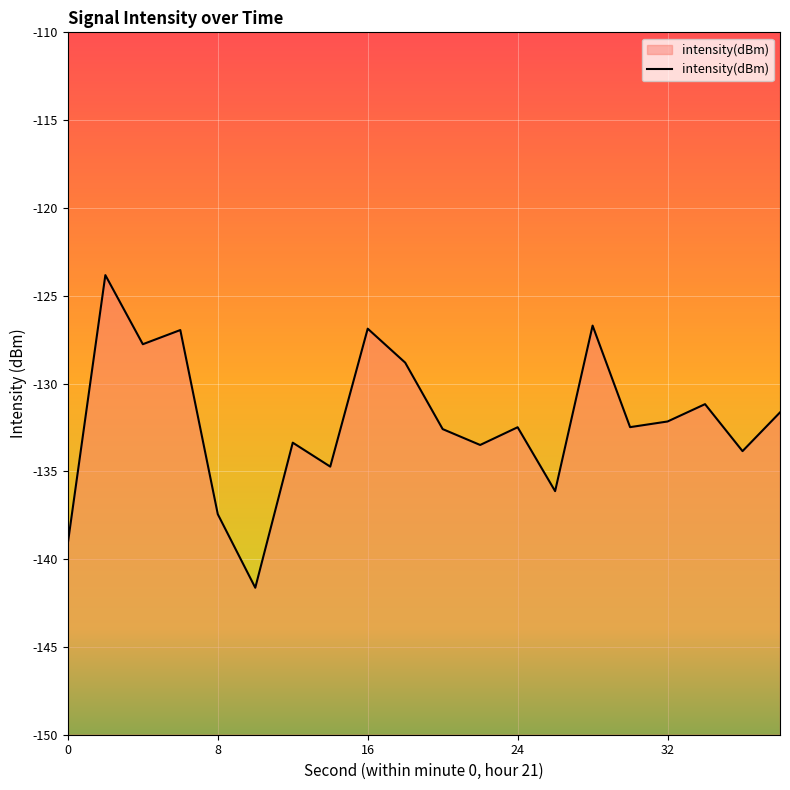

Does the chart display data point markers on the line(s)?

No